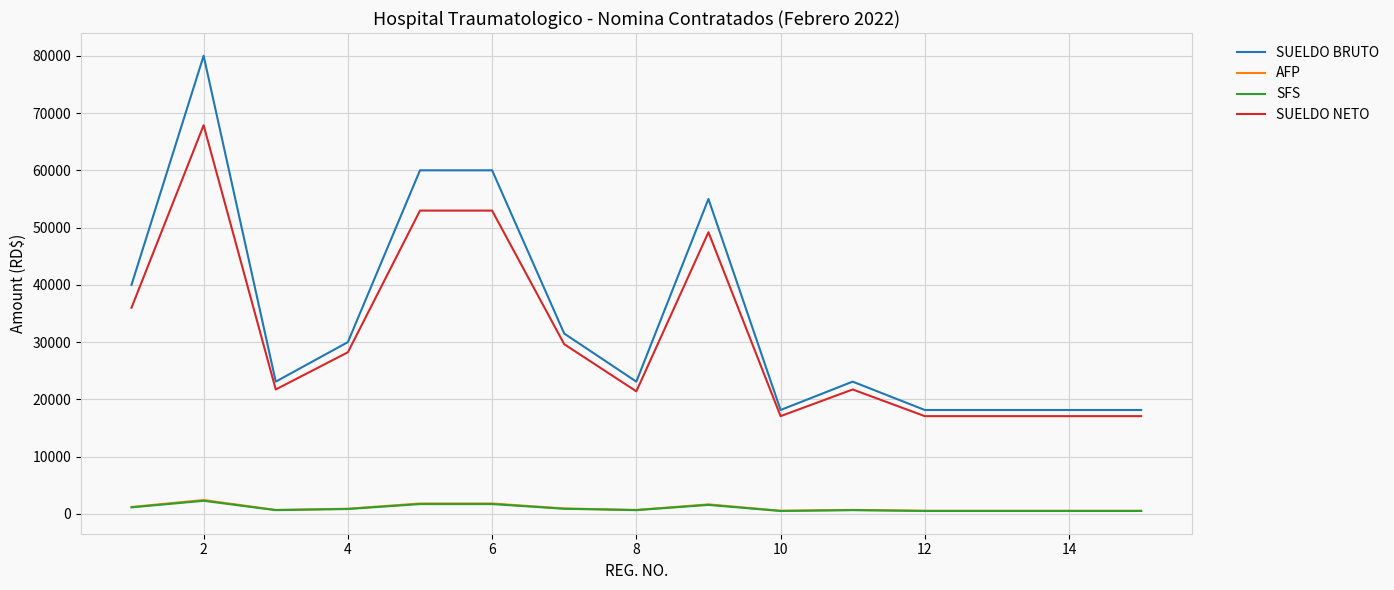

How many lines are shown in the chart?

4